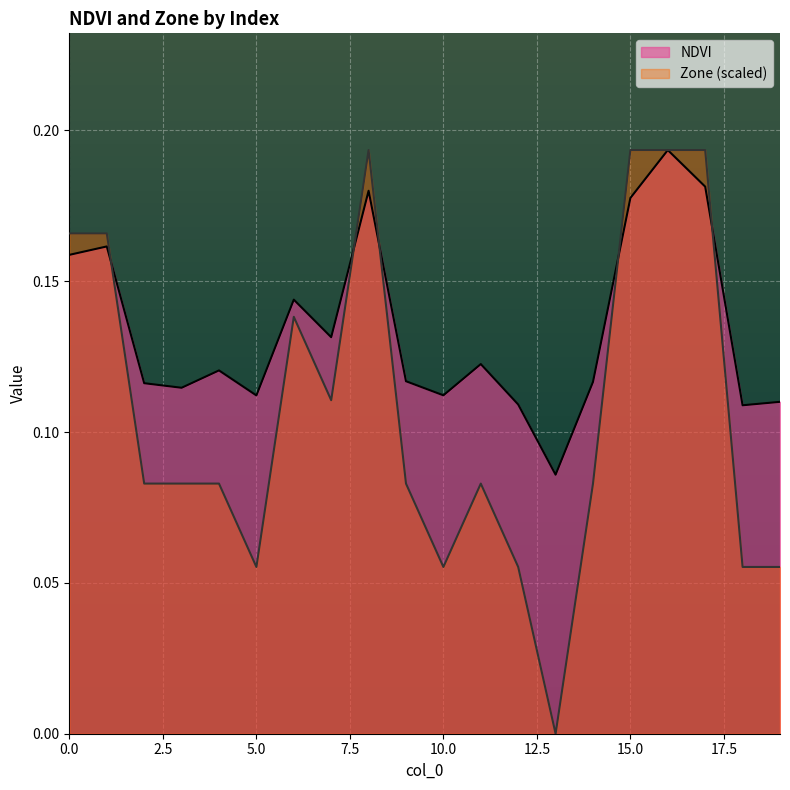

Which has a higher value, 19 or 2?

2